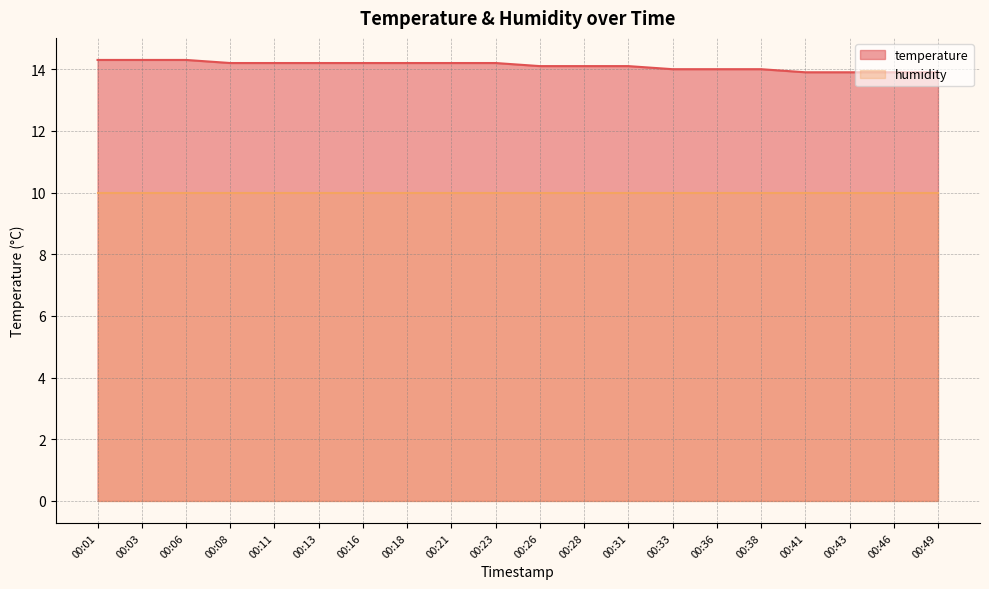

What is the difference between the maximum and minimum values?

0.4